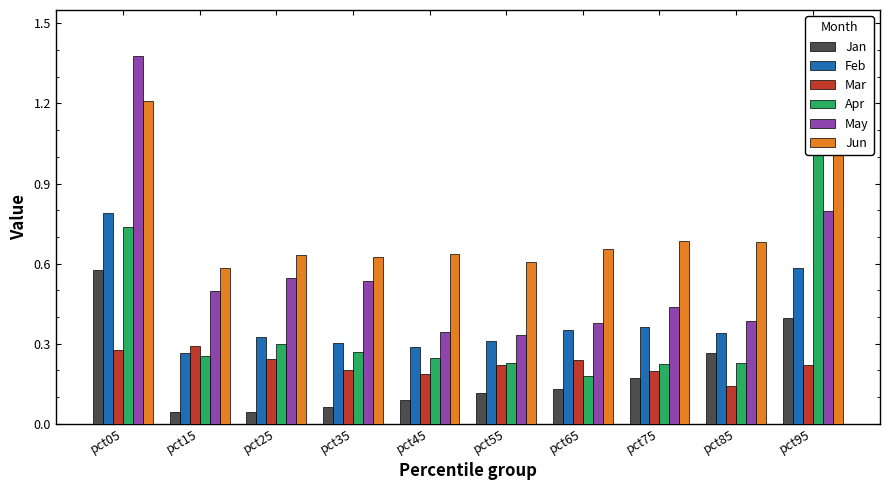

Which has a higher value, pct65 or pct15?

pct65